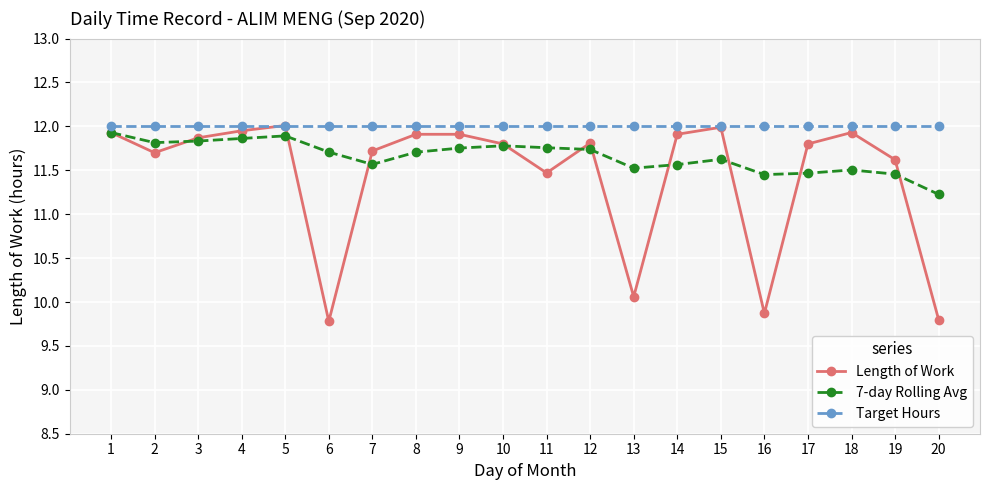

What is the maximum value for Target Hours?

12.0